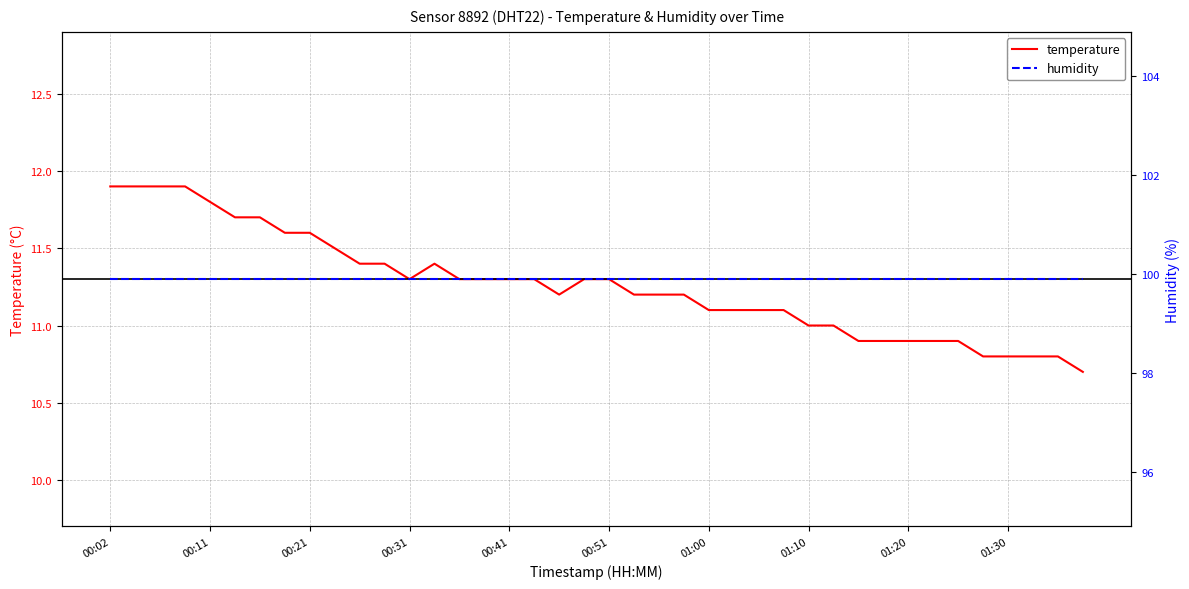

True or false: the data shows 11.7 at 00:14.

True